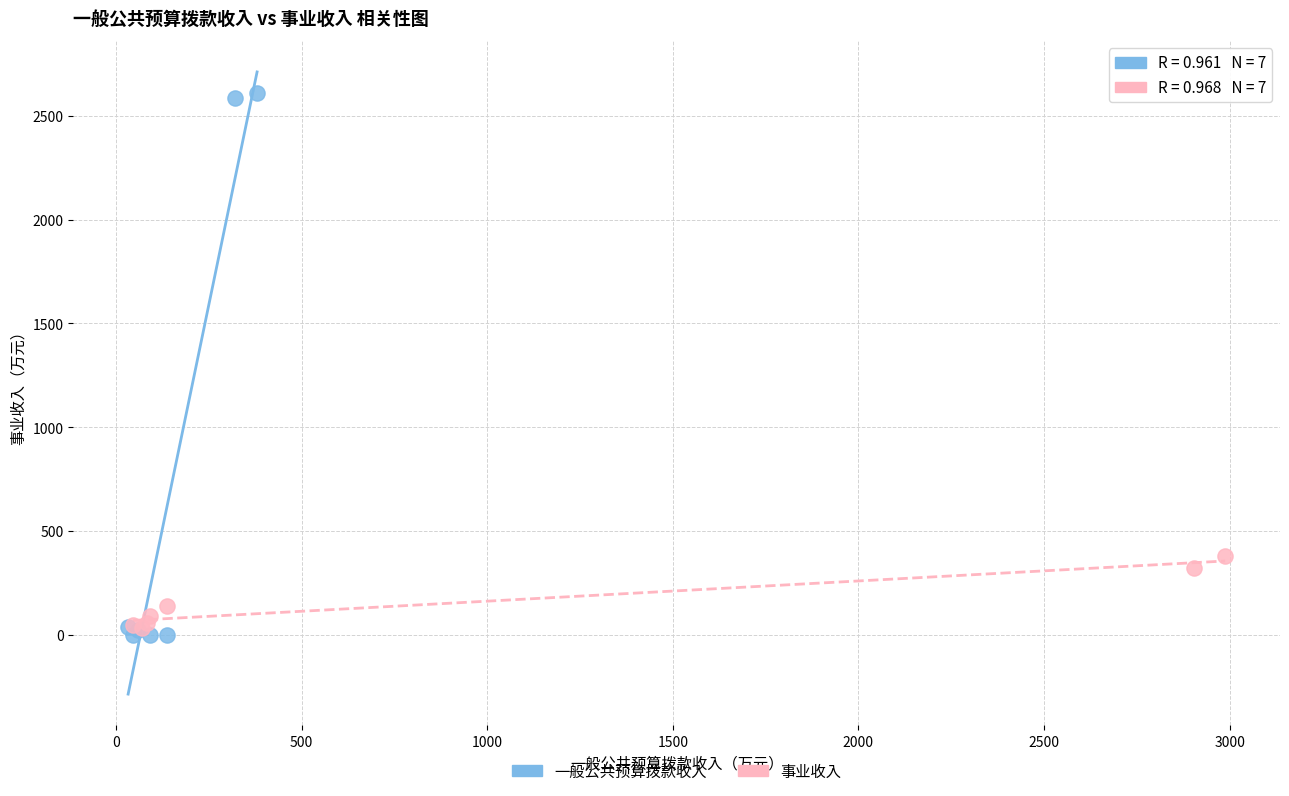

Which series reaches the maximum Y coordinate?

一般公共预算拨款收入